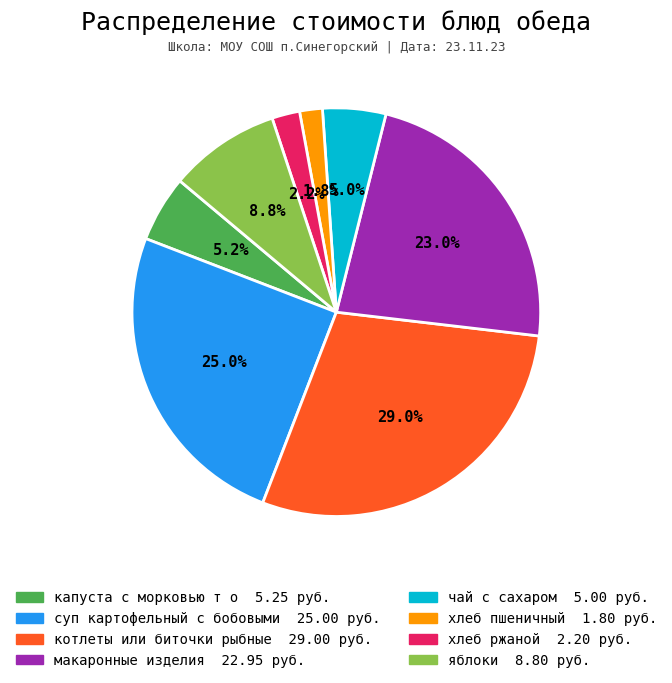

Between хлеб ржаной and чай с сахаром, which is larger?

чай с сахаром